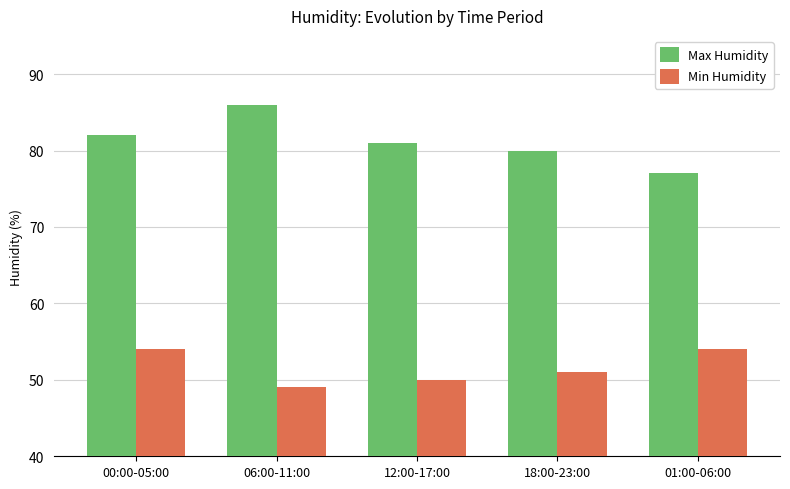

What is the spread (max minus min) of values at 12:00-17:00?

31